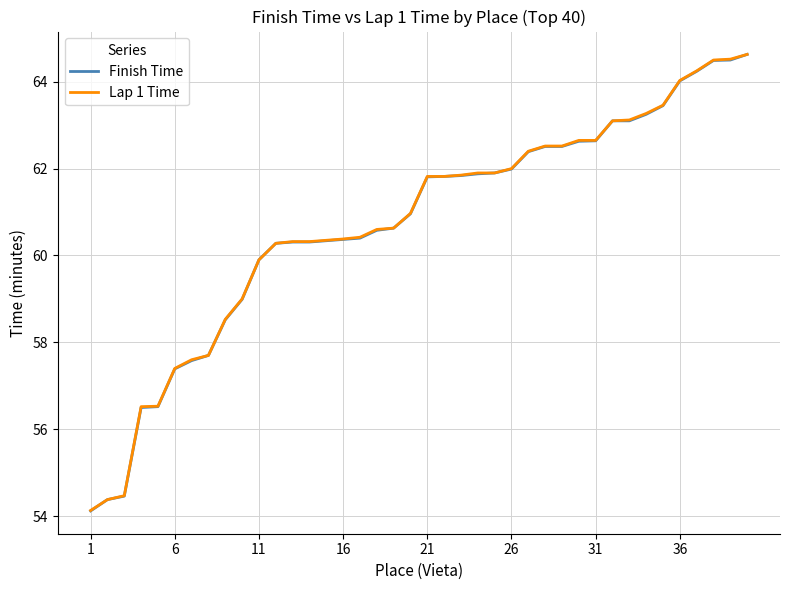

How many categories are shown in the chart?

40